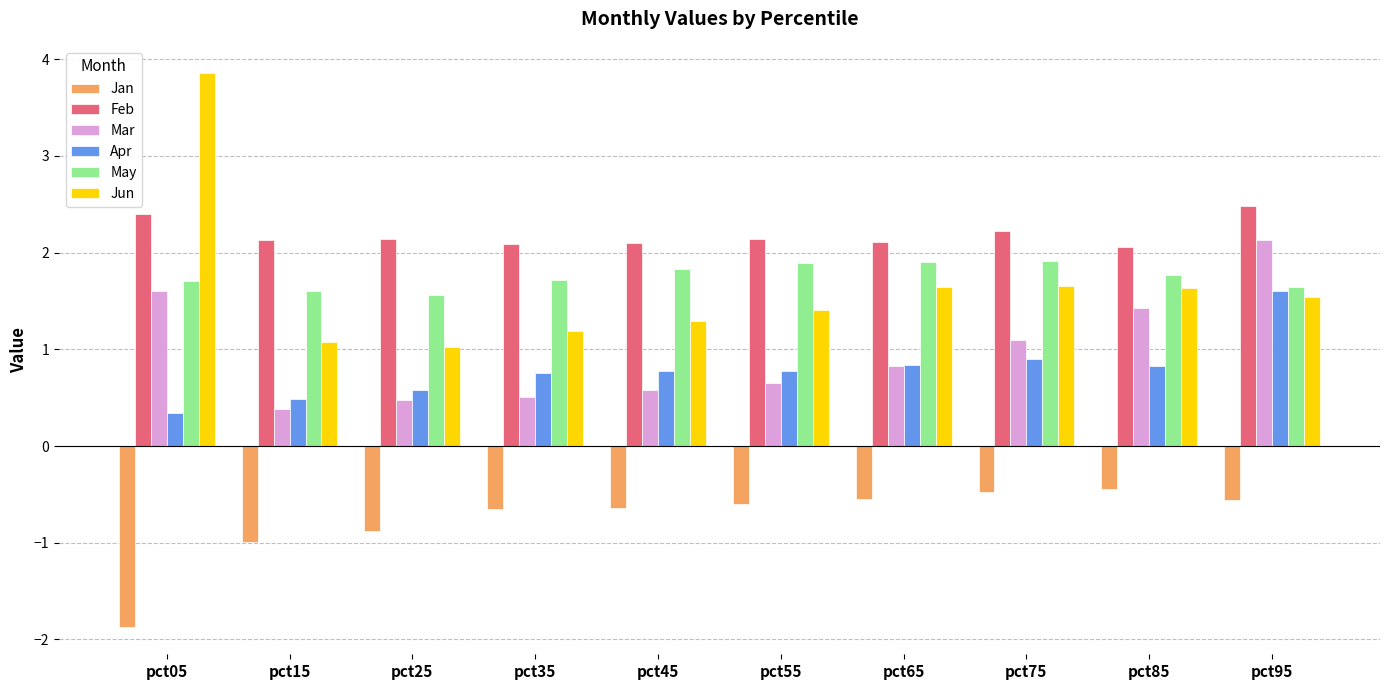

Which label corresponds to the smallest value in the chart?

pct05